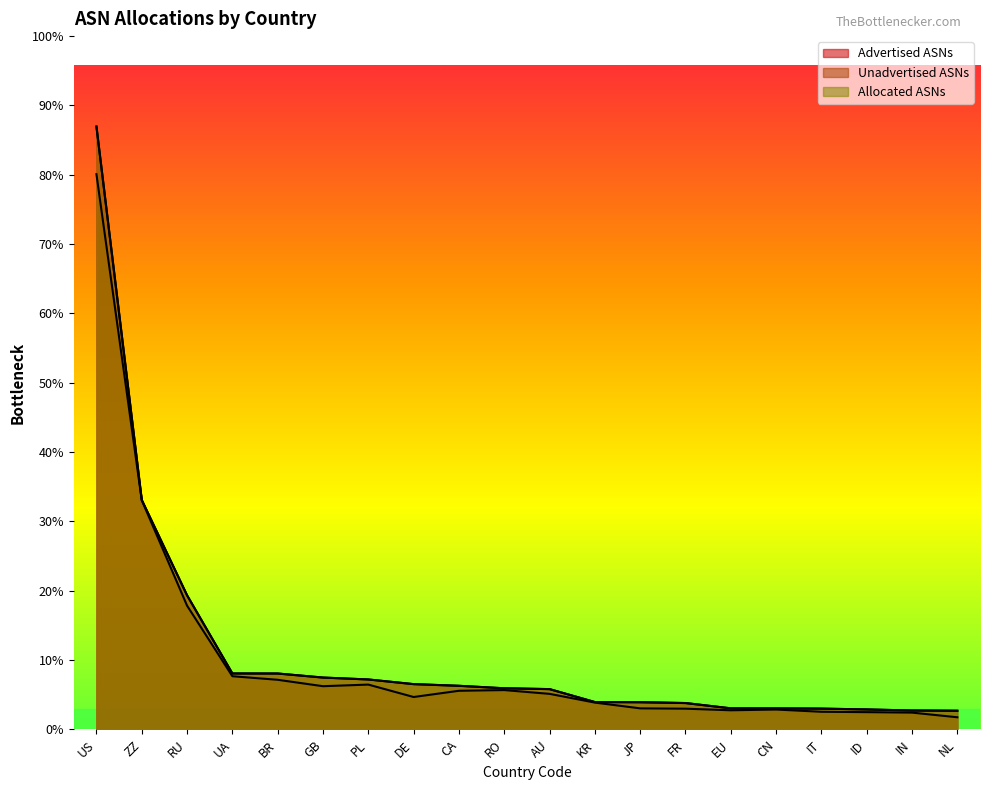

Reading left to right, list all the values displayed in this chart.

Advertised ASNs: US=22375	ZZ=8516	RU=4978	UA=2077	BR=2075	GB=1925	PL=1854	DE=1681	CA=1619	RO=1527	AU=1496	KR=1016	JP=1009	FR=979	EU=783	CN=781	IT=772	ID=742	IN=702	NL=693
Unadvertised ASNs: US=20608	ZZ=8509	RU=4594	UA=1974	BR=1842	GB=1604	PL=1664	DE=1203	CA=1434	RO=1460	AU=1320	KR=996	JP=782	FR=770	EU=710	CN=738	IT=655	ID=641	IN=624	NL=451
Allocated ASNs: US=22375	ZZ=8516	RU=4978	UA=2077	BR=2075	GB=1925	PL=1854	DE=1681	CA=1619	RO=1527	AU=1496	KR=1016	JP=1009	FR=979	EU=783	CN=781	IT=772	ID=742	IN=702	NL=693